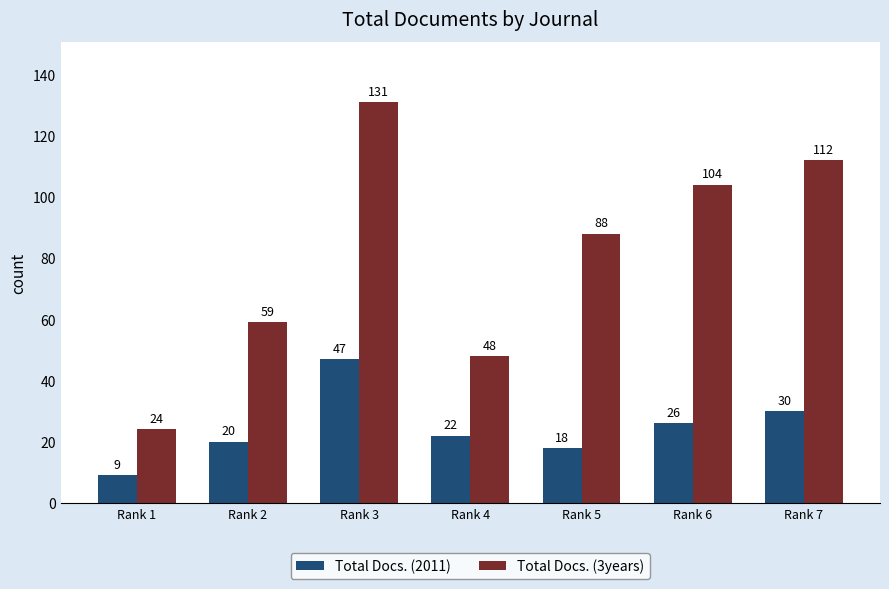

True or false: Total Docs. (3years) has a value of 131 at Rank 3.

True